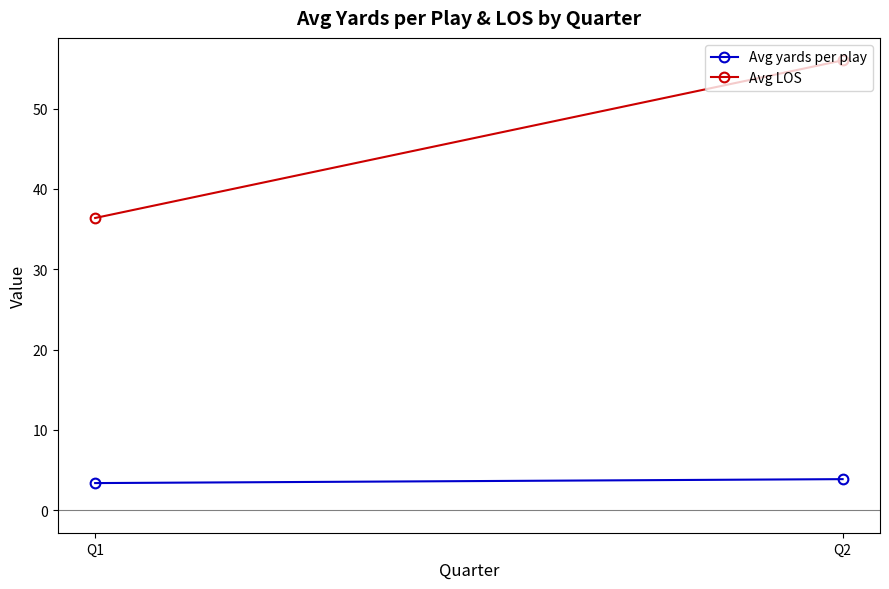

Reading left to right, what are all the values shown in this chart?

Avg yards per play: 3.4	3.9
Avg LOS: 36.4	56.0